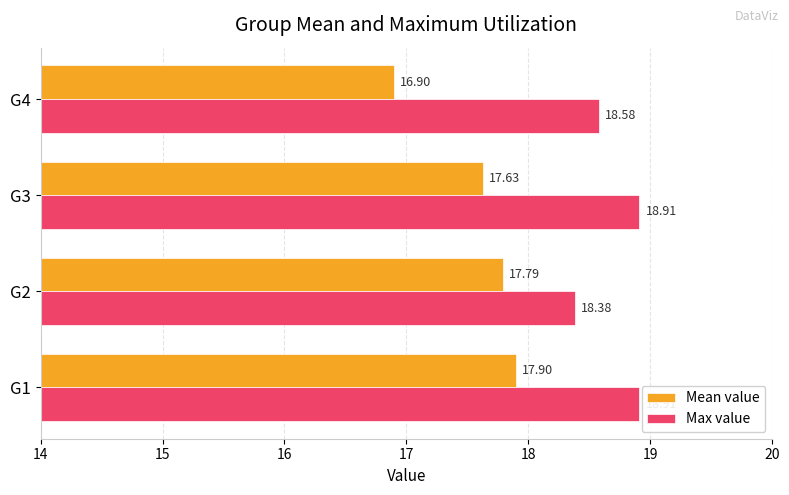

What is the total value across all series at G4?

35.5